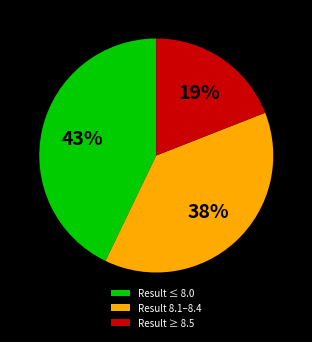

Is there a majority slice in this chart?

No